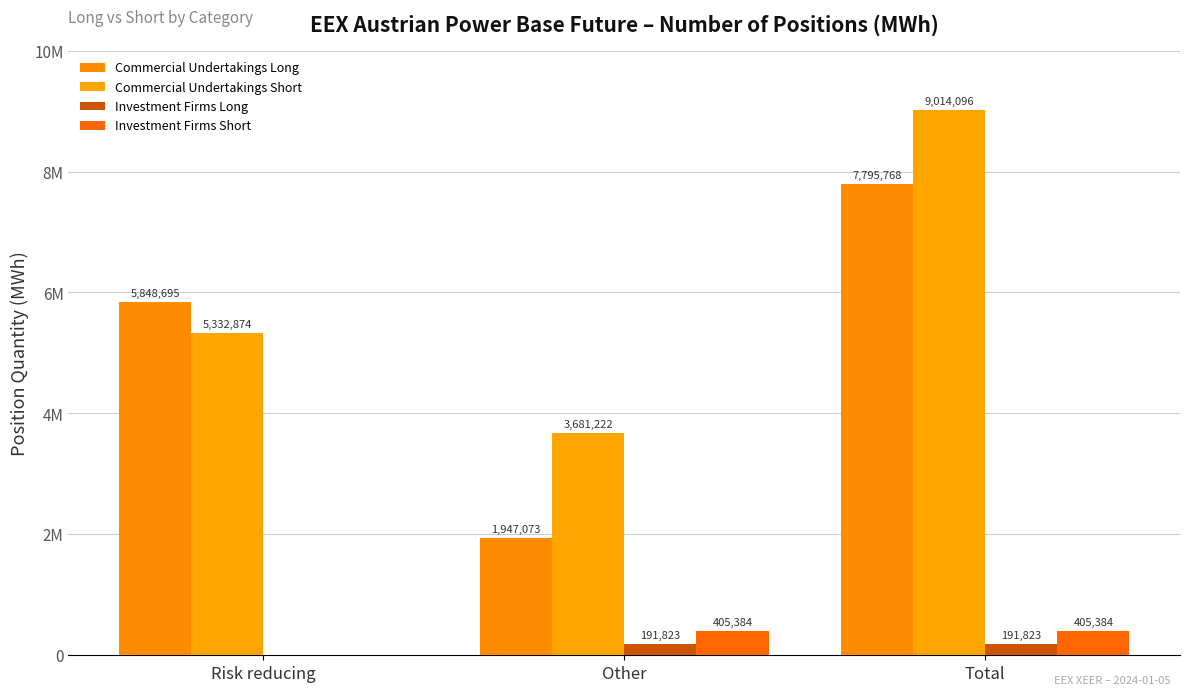

What is the greatest value displayed?

9014096